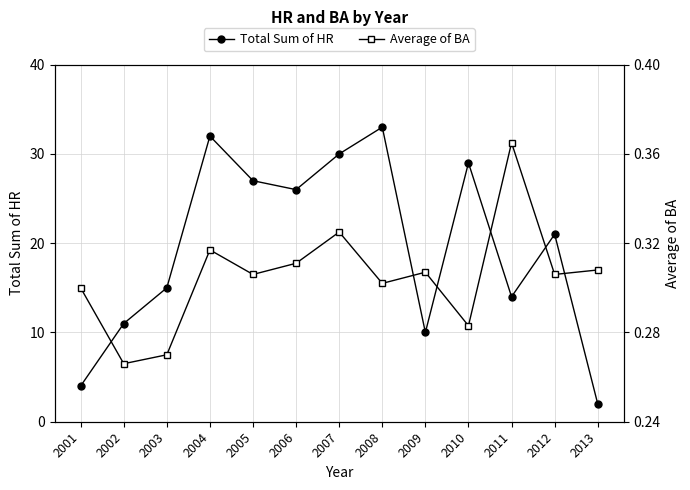

Reading left to right, extract all data points from this chart.

Total Sum of HR: 4.0	11.0	15.0	32.0	27.0	26.0	30.0	33.0	10.0	29.0	14.0	21.0	2.0
Average of BA: 0.3	0.3	0.3	0.3	0.3	0.3	0.3	0.3	0.3	0.3	0.4	0.3	0.3